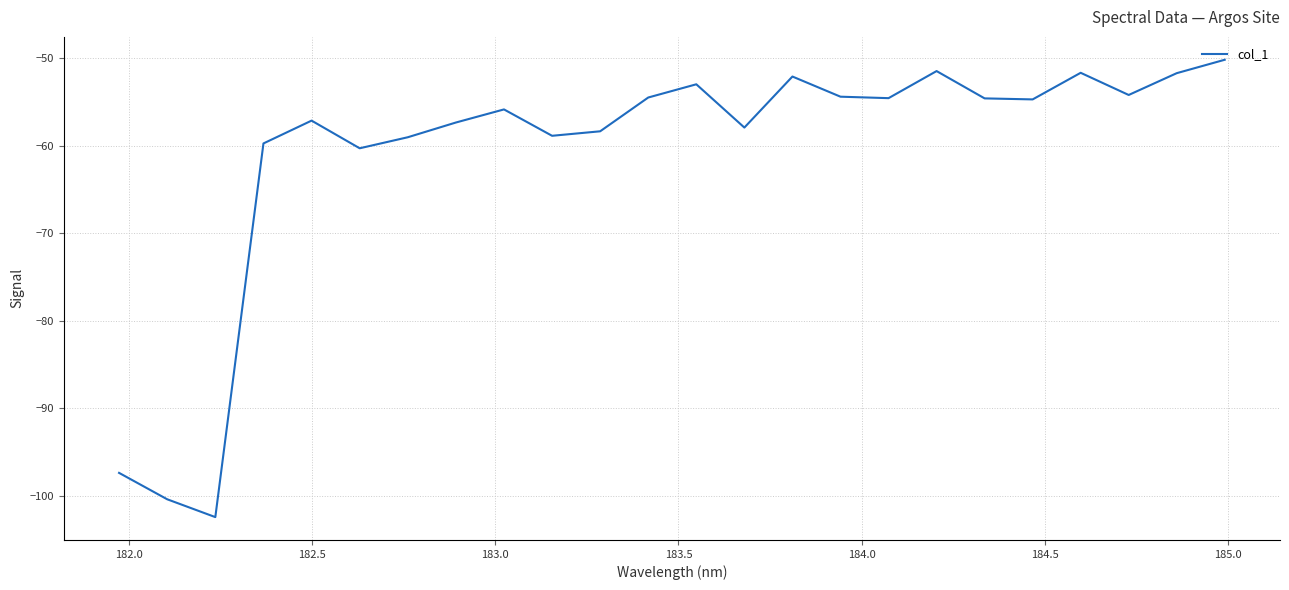

What is the smallest value displayed?

-102.4